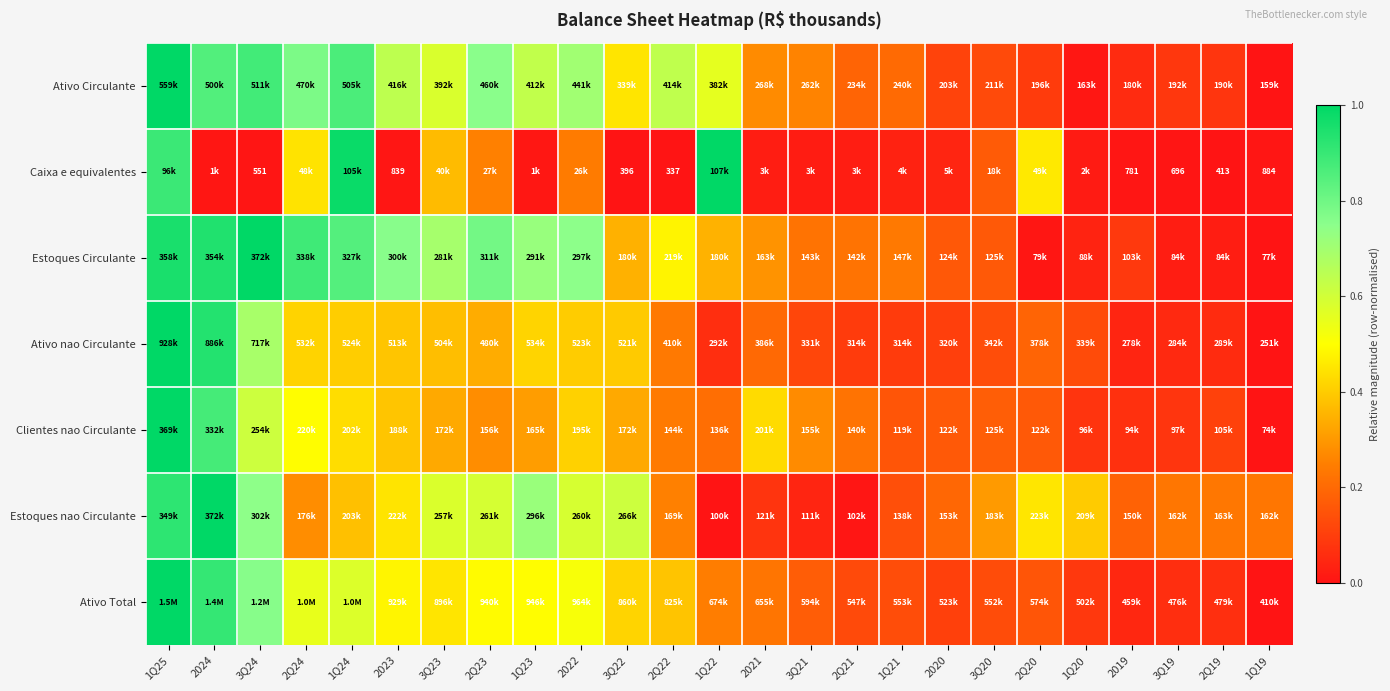

List the labels in order of Estoques Circulante value, smallest first.

1Q19, 2Q20, 3Q19, 2Q19, 1Q20, 2019, 2020, 3Q20, 2Q21, 3Q21, 1Q21, 2021, 3Q22, 1Q22, 2Q22, 3Q23, 1Q23, 2022, 2023, 2Q23, 1Q24, 2Q24, 2024, 1Q25, 3Q24